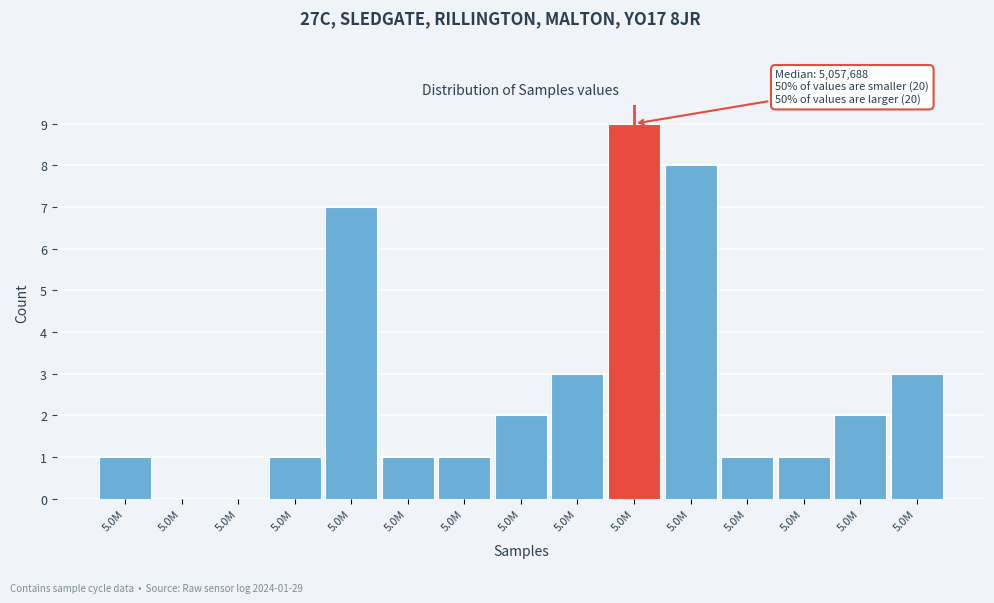

How many distinct data groups are displayed?

1